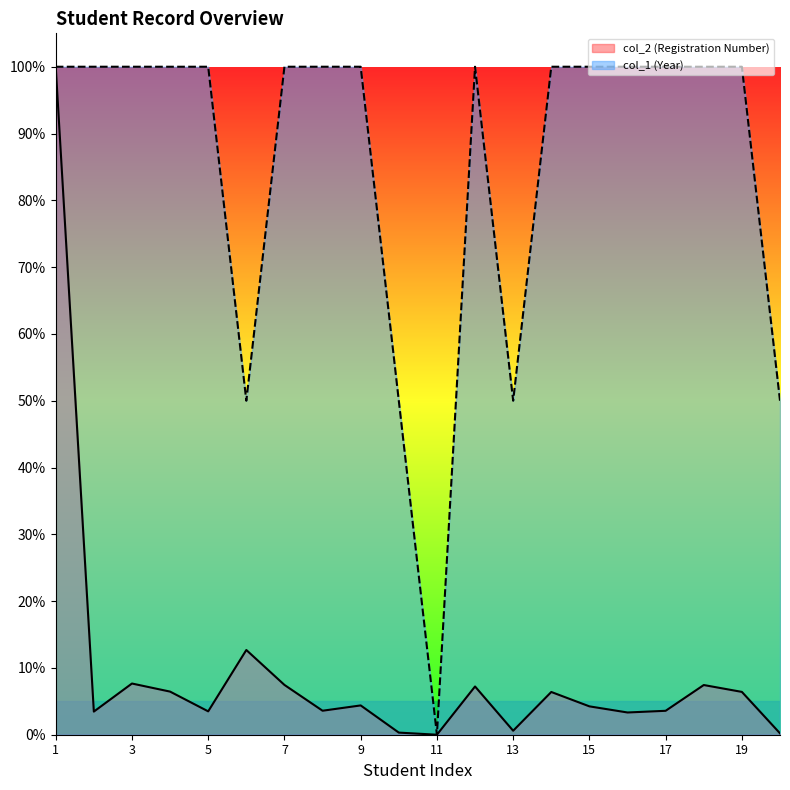

Reading left to right, what are all the values shown in this chart?

col_2 (Registration Number): 1=1.0	2=0.0	3=0.1	4=0.1	5=0.0	6=0.1	7=0.1	8=0.0	9=0.0	10=0.0	11=0.0	12=0.1	13=0.0	14=0.1	15=0.0	16=0.0	17=0.0	18=0.1	19=0.1	20=0.0
col_1 (Year): 1=1.0	2=1.0	3=1.0	4=1.0	5=1.0	6=0.5	7=1.0	8=1.0	9=1.0	10=0.5	11=0.0	12=1.0	13=0.5	14=1.0	15=1.0	16=1.0	17=1.0	18=1.0	19=1.0	20=0.5